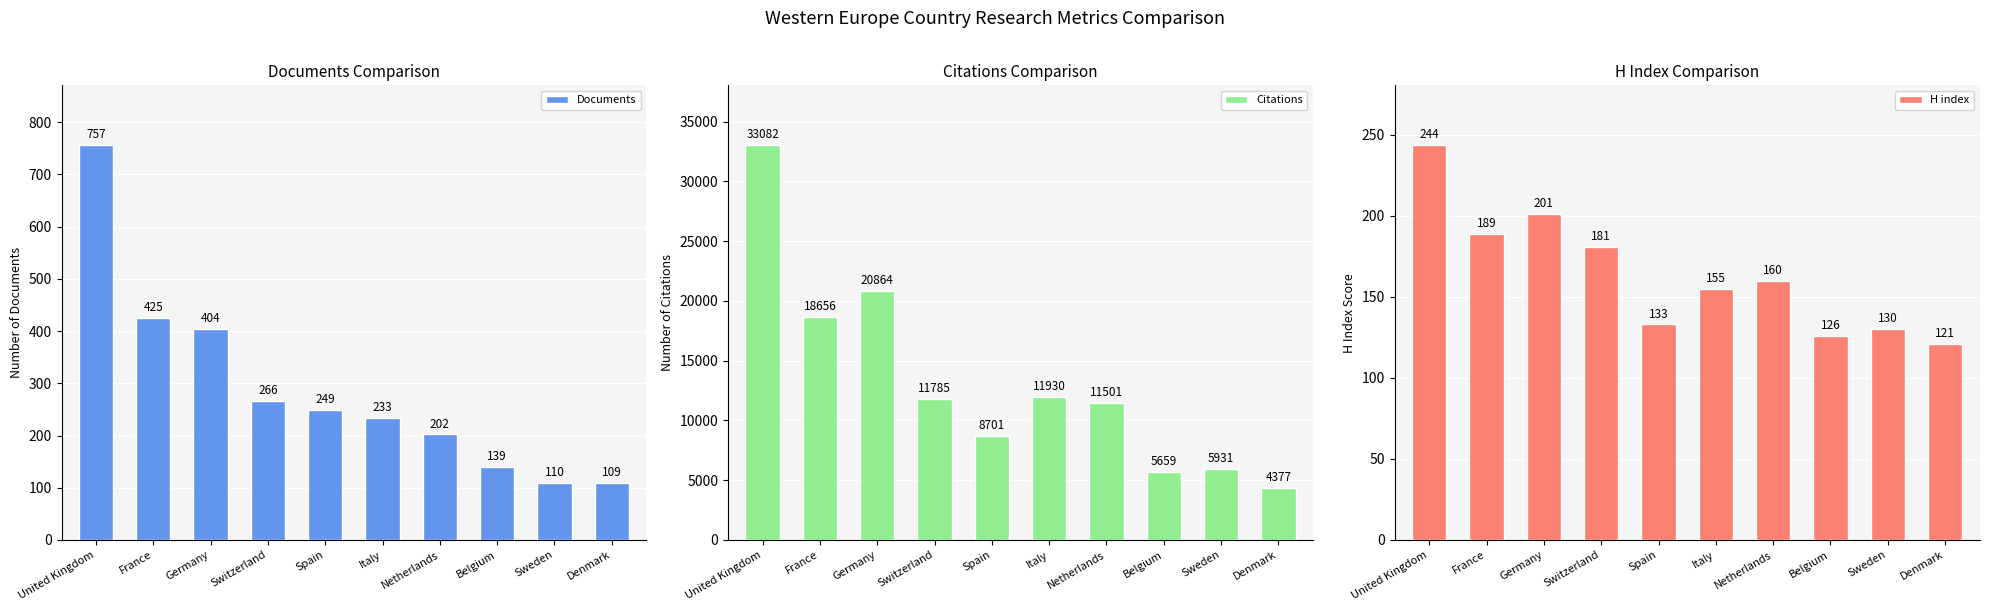

What is the sum of the H index values at Switzerland and Germany?

382